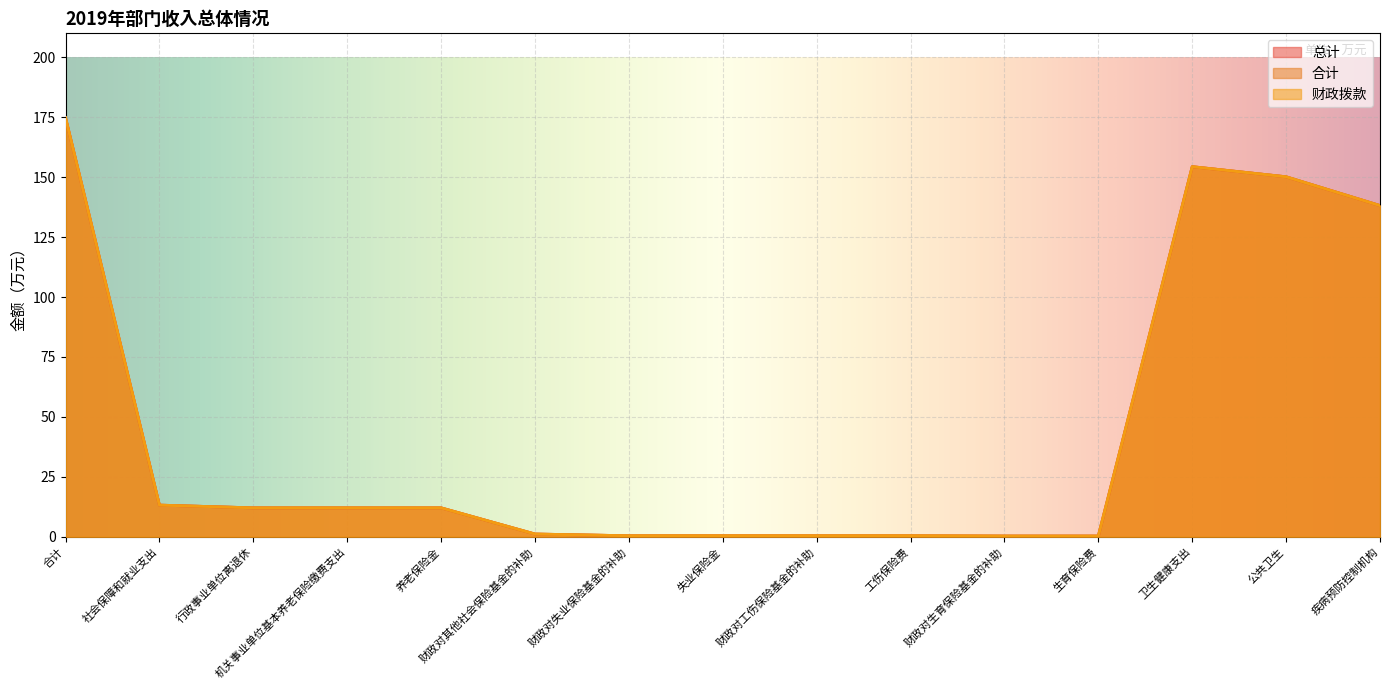

What is the label of the 14th point from the right?

社会保障和就业支出